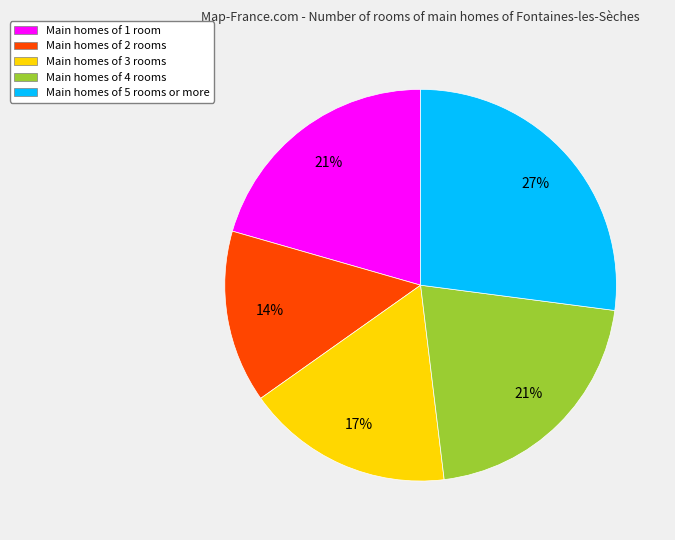

Is there a majority slice in this chart?

No